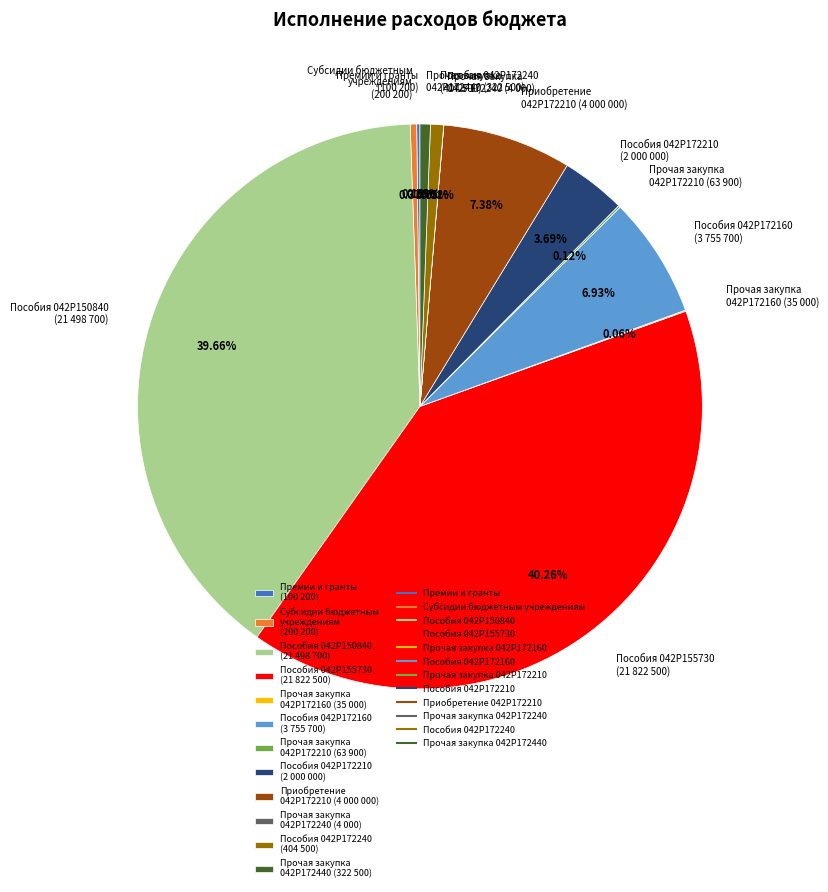

Which has a higher value, Прочая закупка 042P172440 or Пособия 042P150840?

Пособия 042P150840